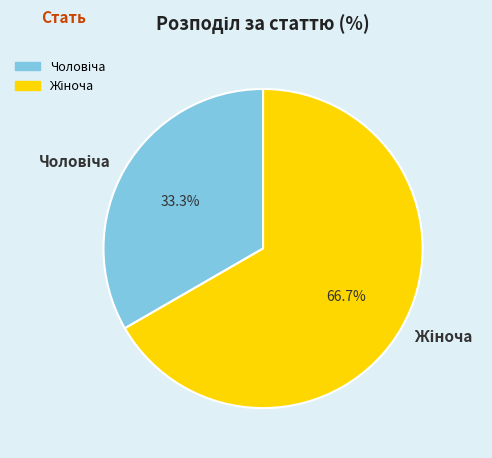

How many segments does this pie chart have?

2